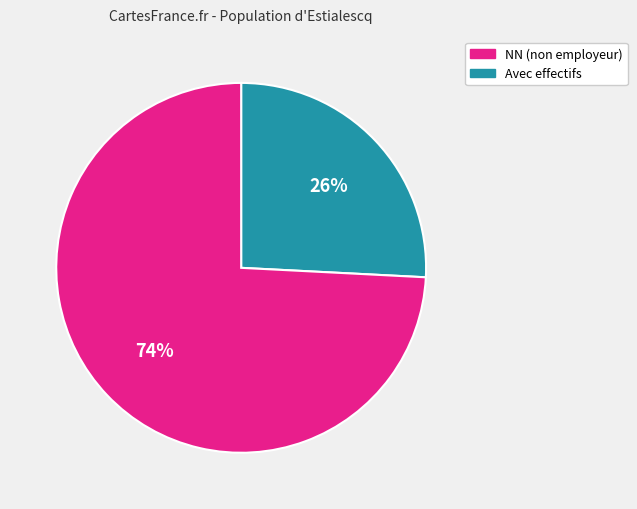

Is there any slice that represents more than half of the pie?

Yes